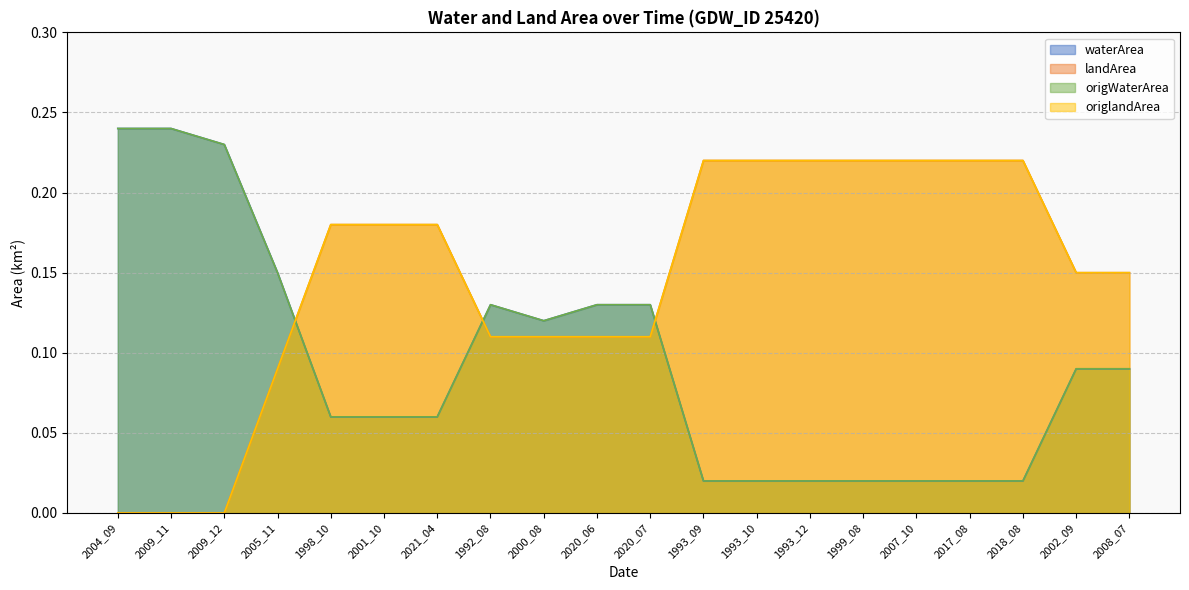

Count the landArea values in the range 0 to 1.

20